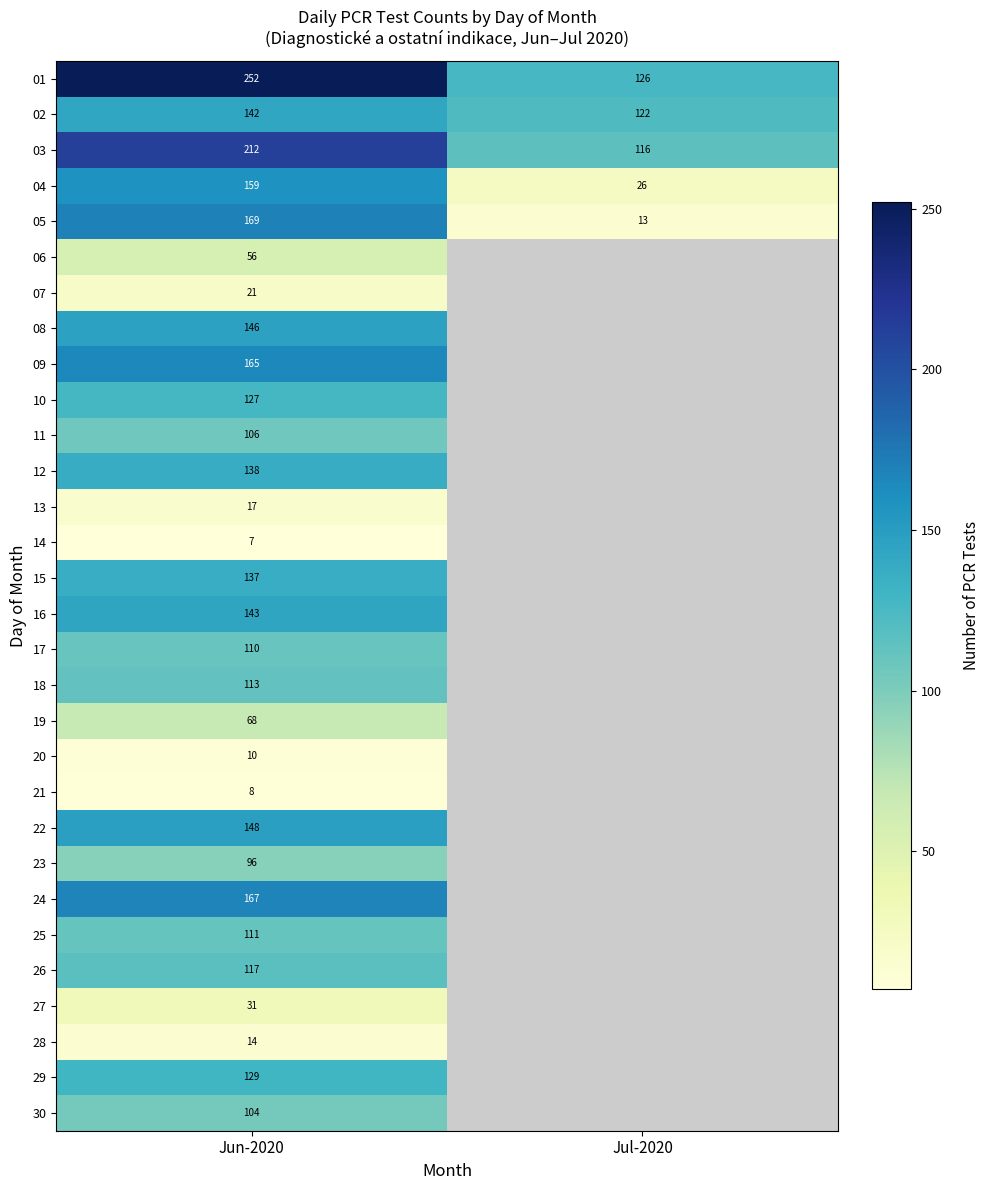

Between Jun-2020 and Jul-2020, which is larger?

Jun-2020